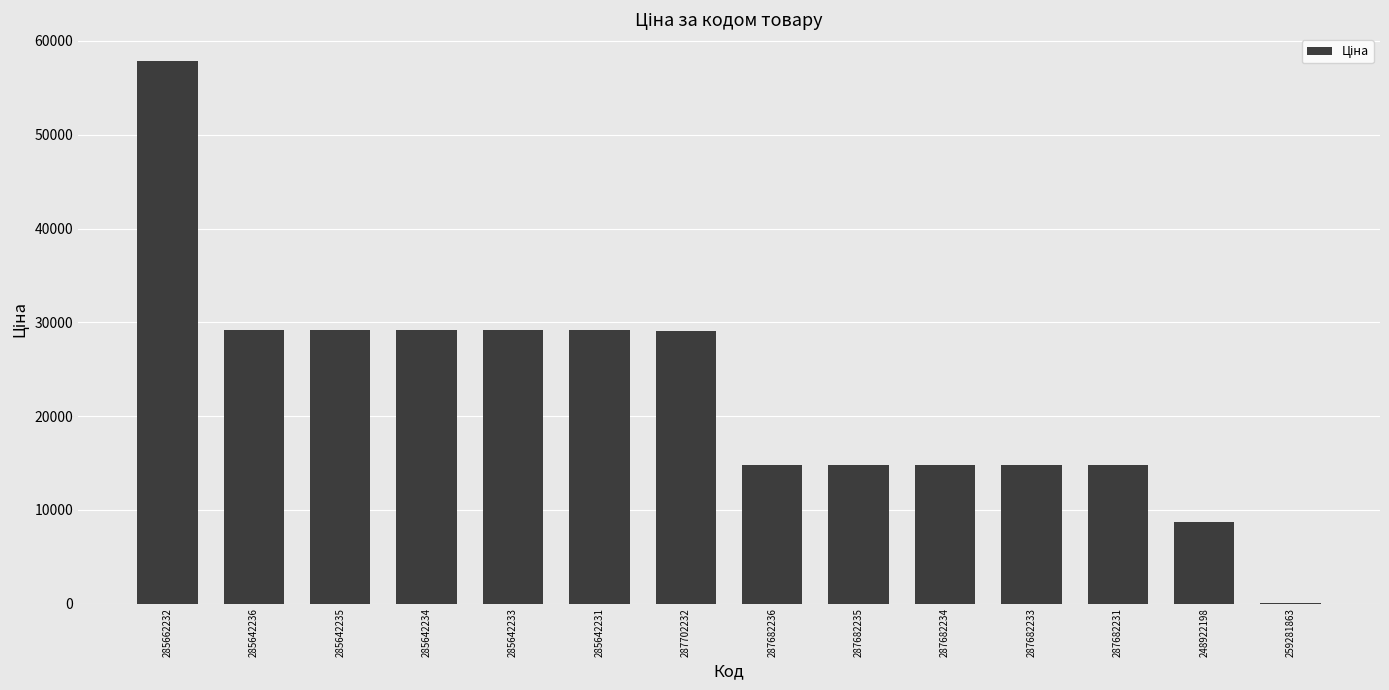

Count the number of categories in the chart.

14